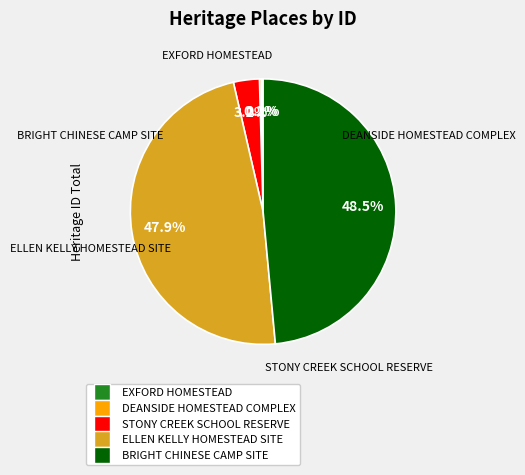

Which slice is the smallest?

EXFORD HOMESTEAD